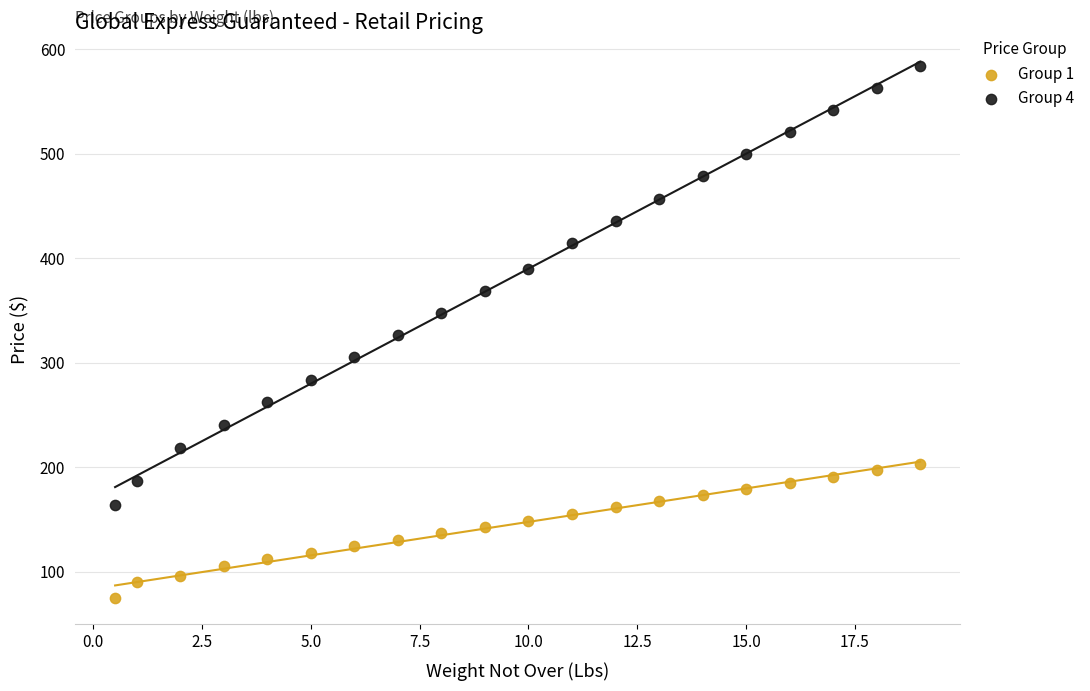

Across all data points, what is the range of X values (max minus min)?

18.5